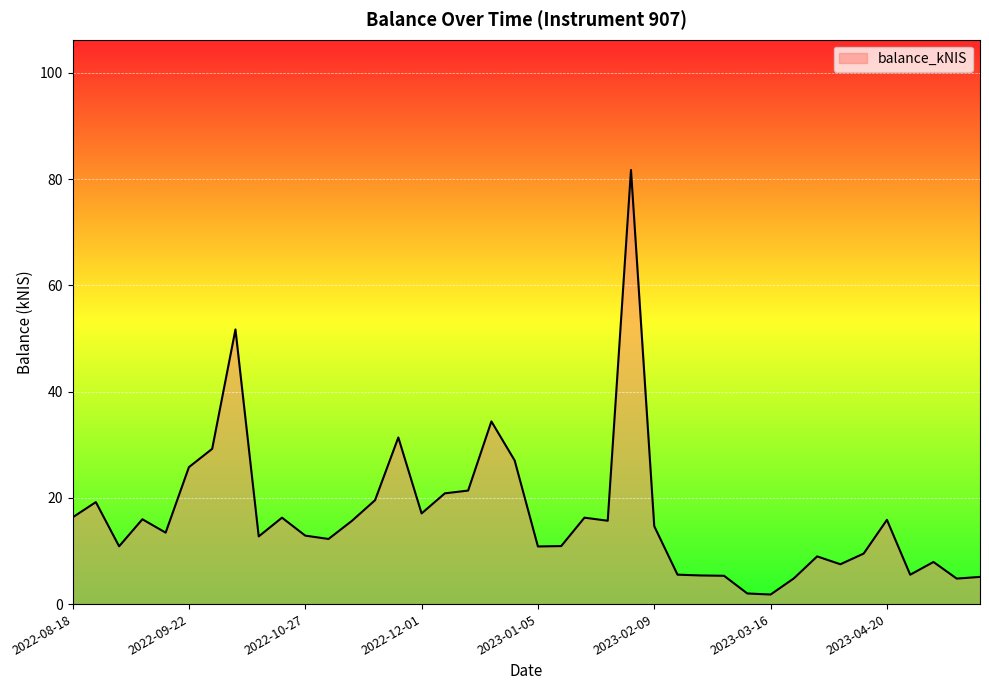

At which label is the value closest to 41?

2022-12-22